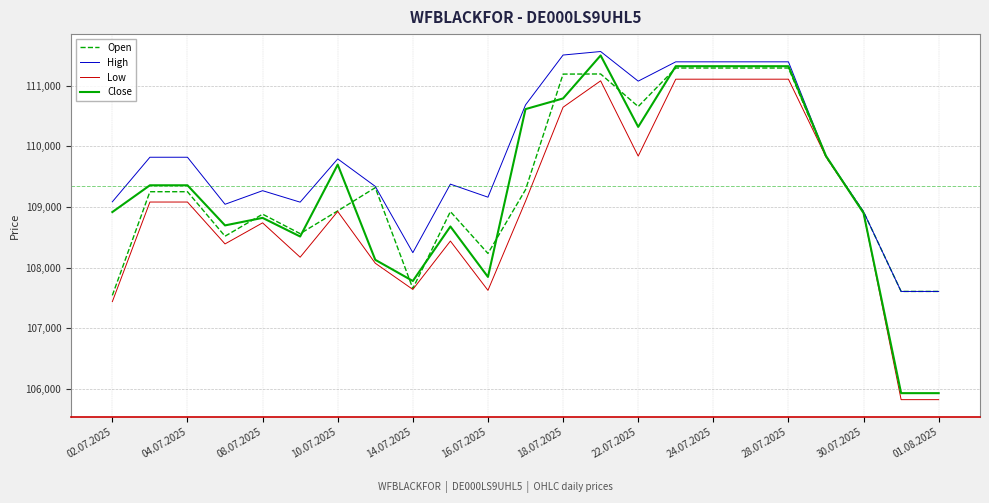

What are all the series names shown in the legend?

Open, High, Low, Close